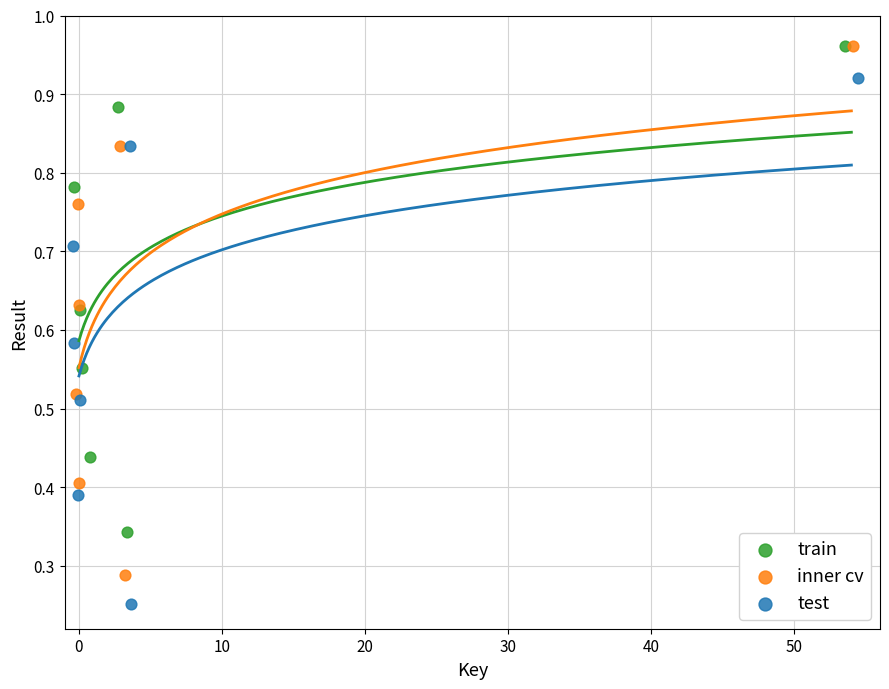

Which series reaches the minimum Y coordinate?

test